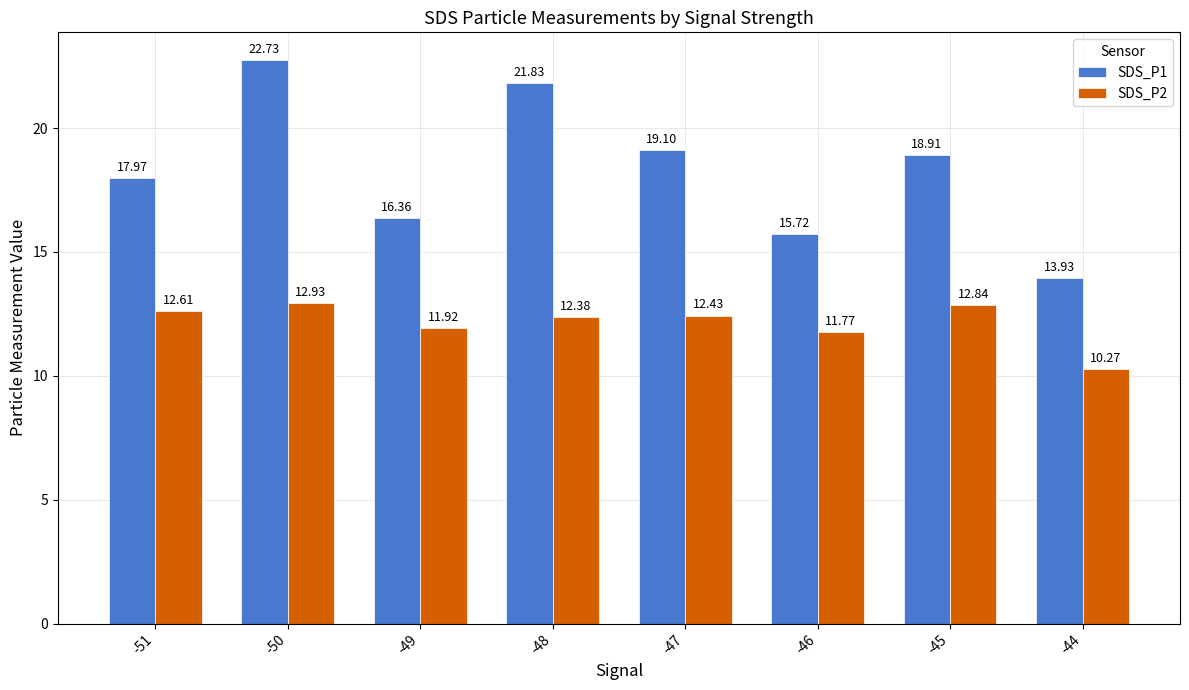

What is the maximum value for SDS_P2?

12.9